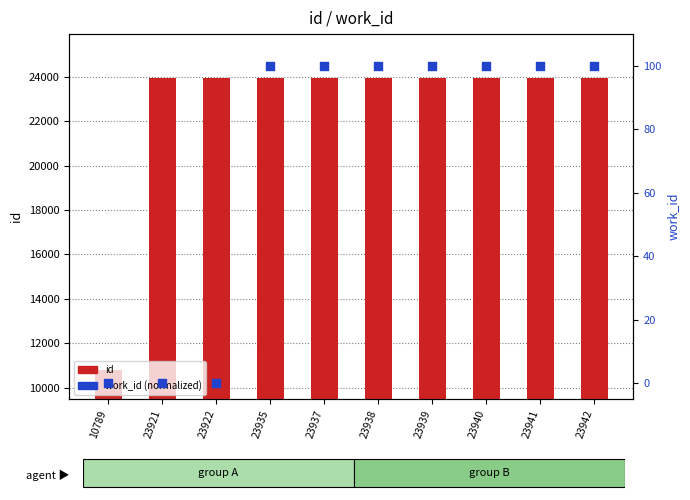

What are all the series names shown in the legend?

id, work_id (normalized)